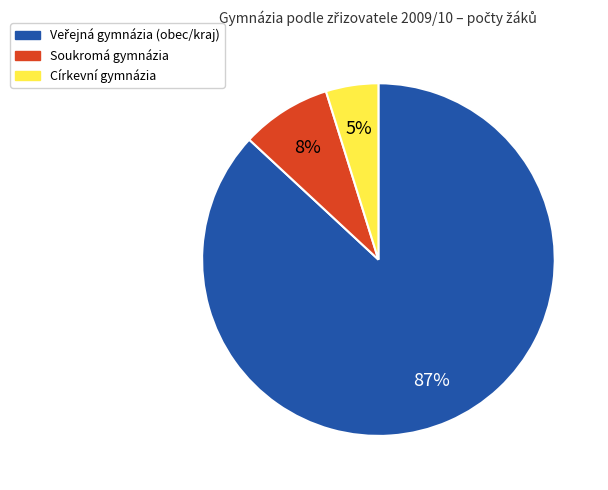

To the nearest percent, what is the average slice percentage?

33%